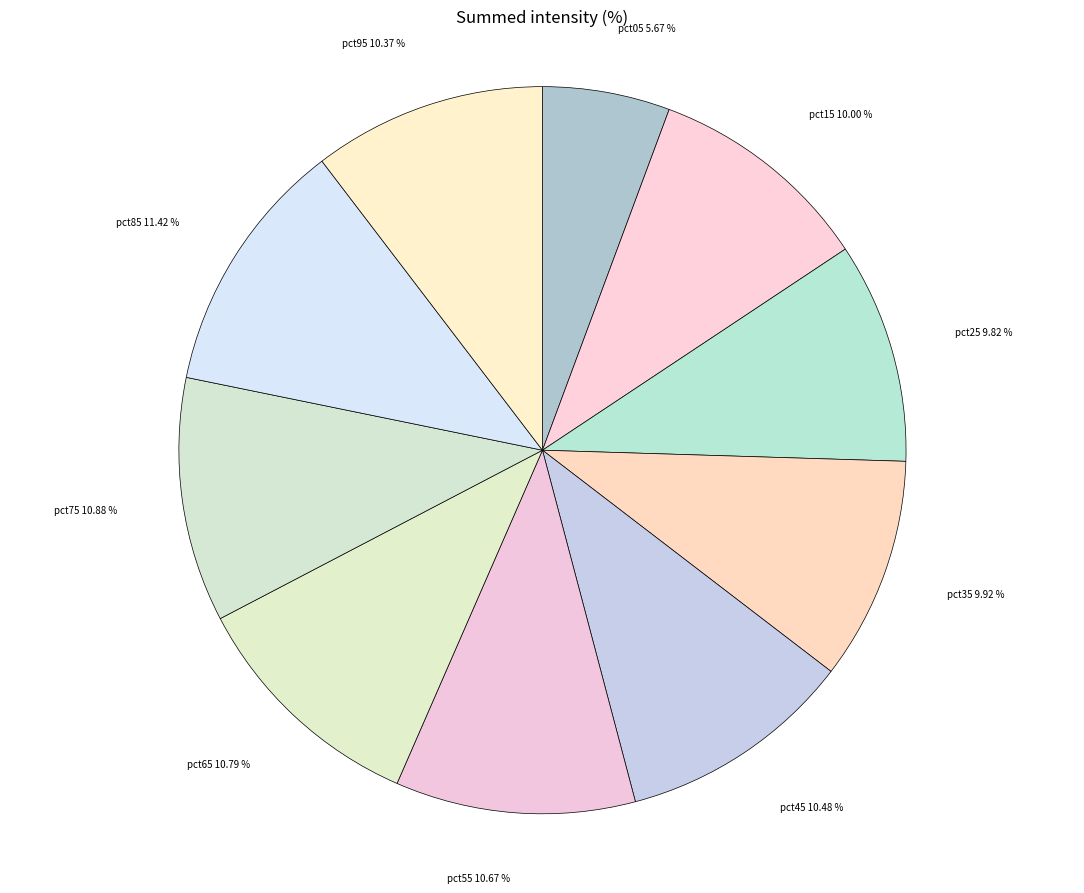

How many segments does this pie chart have?

10